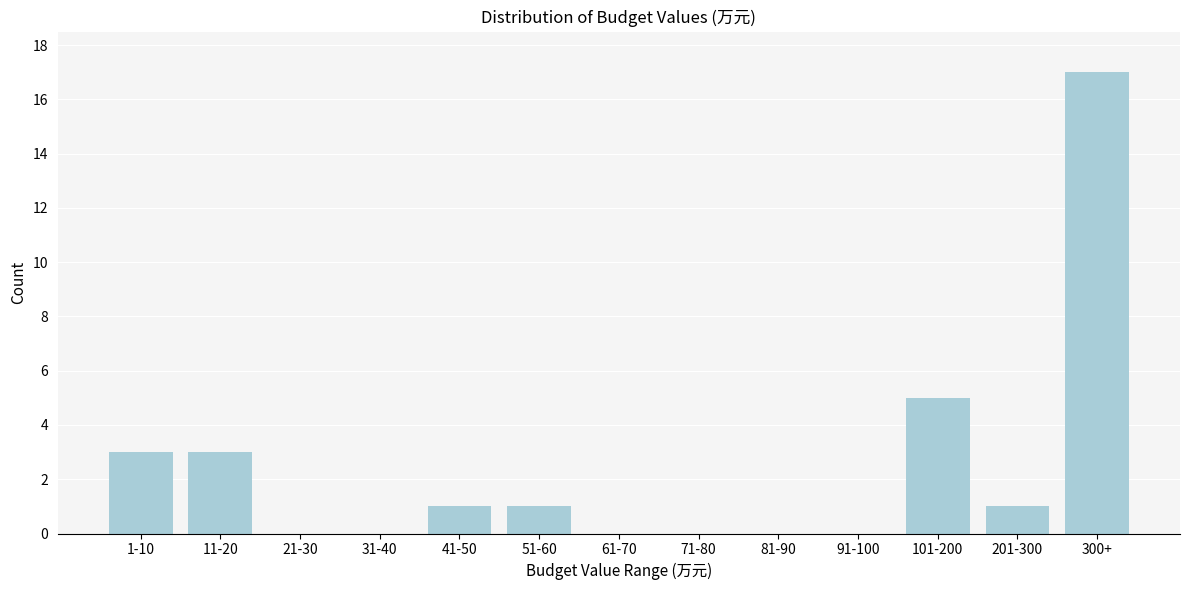

Reading left to right, what are all the values shown in this chart?

1-10=3	11-20=3	21-30=0	31-40=0	41-50=1	51-60=1	61-70=0	71-80=0	81-90=0	91-100=0	101-200=5	201-300=1	300+=17